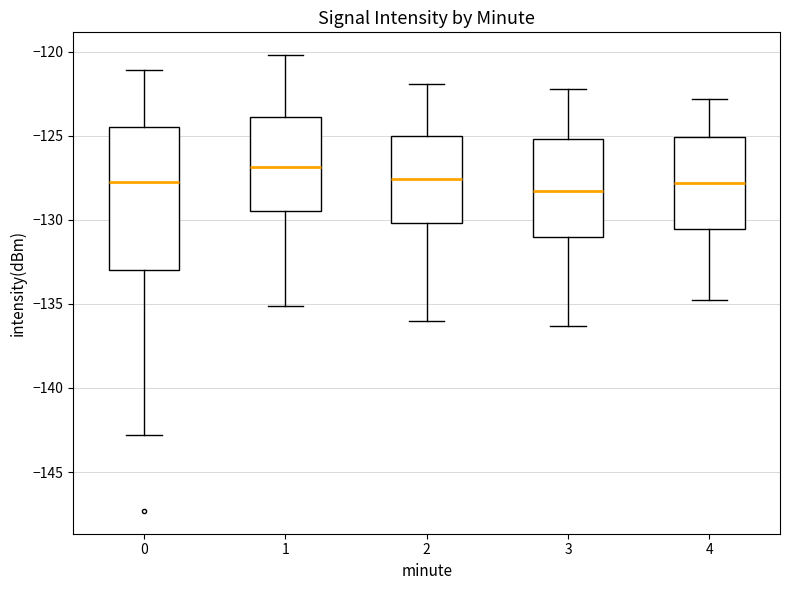

Reading left to right, read every box against the y-axis: the position of its median line, the range the box covers, and the ends of its whiskers. The values are not printed on the chart, so give them approximately, as read against the axis.

0: median -127.5, box -133.0 to -124.5, whiskers -143.0 to -121.0
1: median -127.0, box -129.5 to -124.0, whiskers -135.0 to -120.0
2: median -127.5, box -130.0 to -125.0, whiskers -136.0 to -122.0
3: median -128.5, box -131.0 to -125.0, whiskers -136.5 to -122.0
4: median -128.0, box -130.5 to -125.0, whiskers -135.0 to -123.0